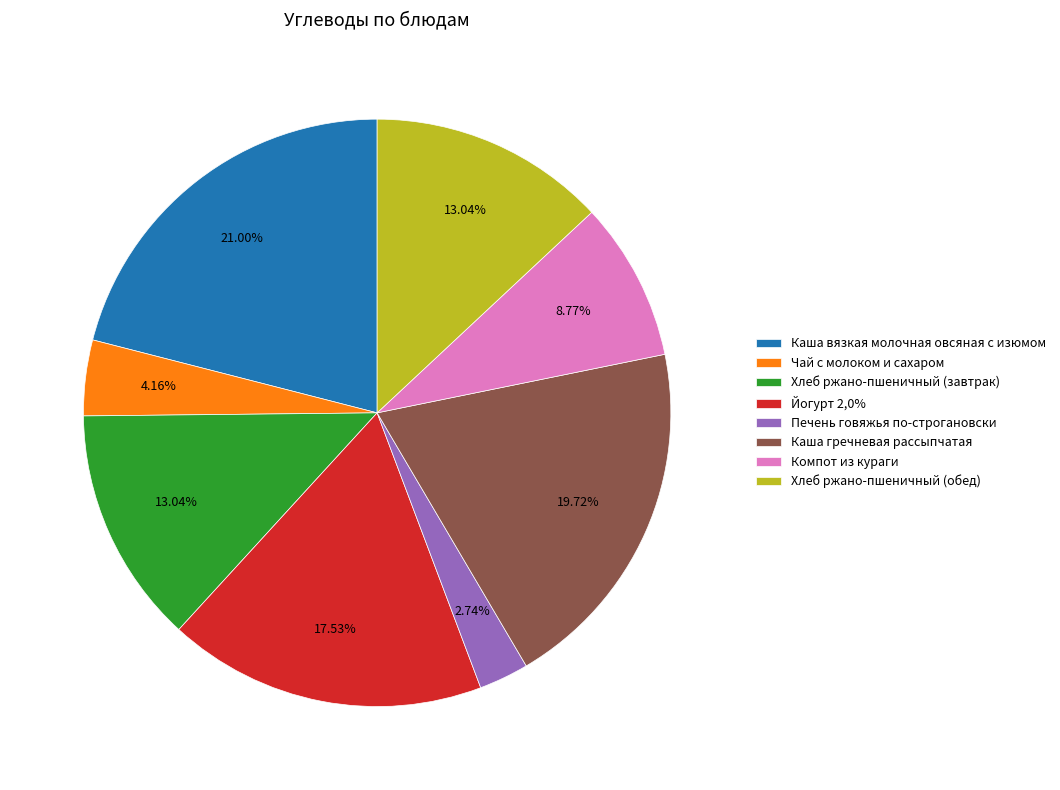

Is it true that Компот из кураги is 9% of the pie?

True